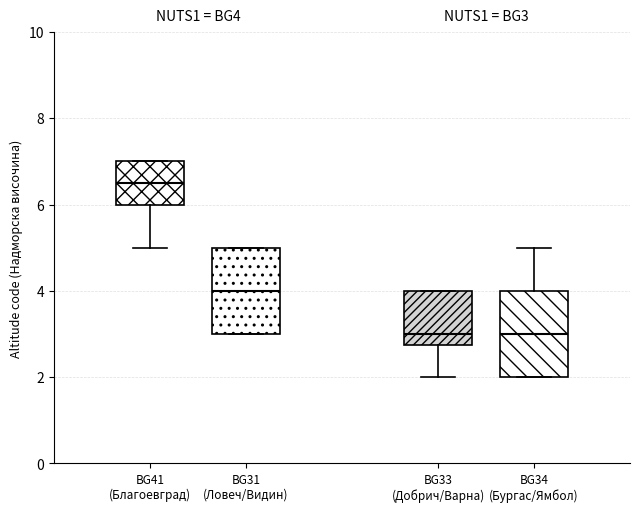

Reading left to right, transcribe this box plot: for each box, give where its median line is, the range the box spans, and where its two whiskers end, as read against the y-axis. The values are not printed on the chart, so give them approximately, as read against the axis.

BG41 (Благоевград): median 6.6, box 6.0 to 7.0, whiskers 5.0 to 7.0
BG31 (Ловеч/Видин): median 4.0, box 3.0 to 5.0, whiskers 3.0 to 5.0
BG33 (Добрич/Варна): median 3.0, box 2.8 to 4.0, whiskers 2.0 to 4.0
BG34 (Бургас/Ямбол): median 3.0, box 2.0 to 4.0, whiskers 2.0 to 5.0